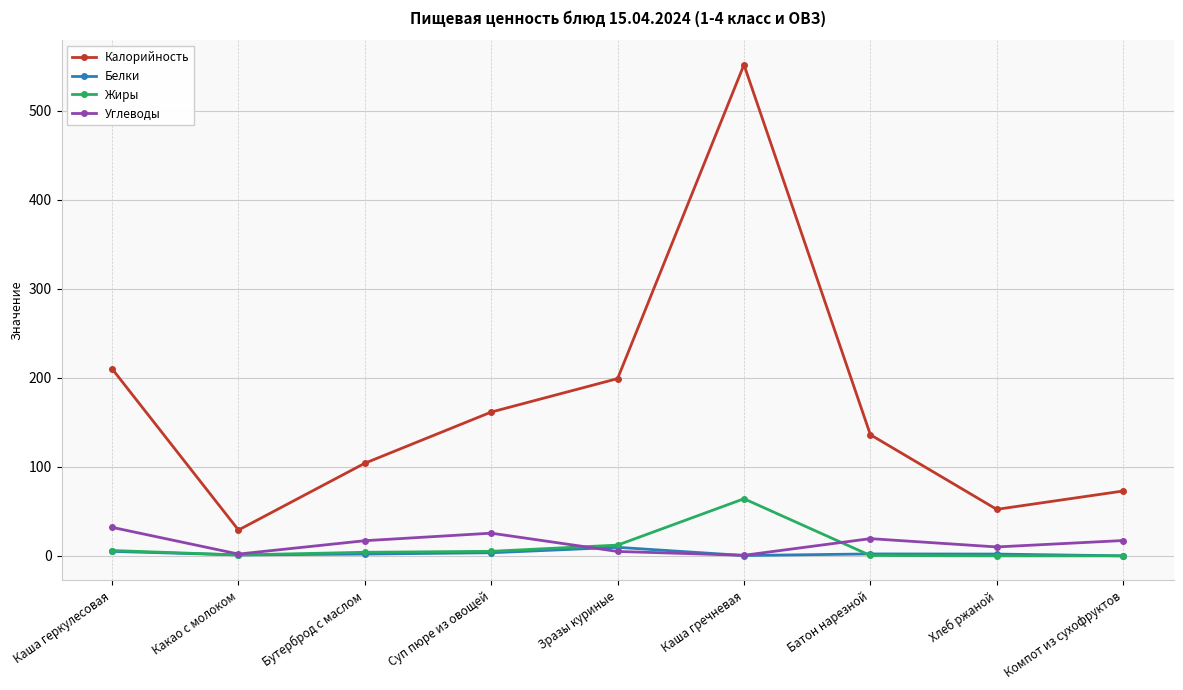

True or false: Калорийность has more than 0 points higher than both neighbors.

True